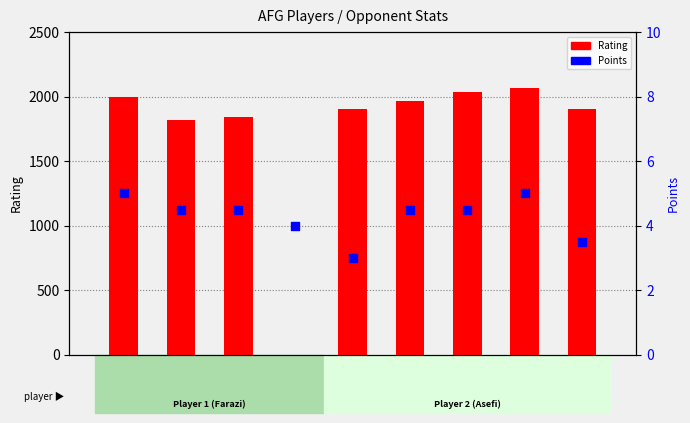

Which series contains the lowest Y value?

Rating